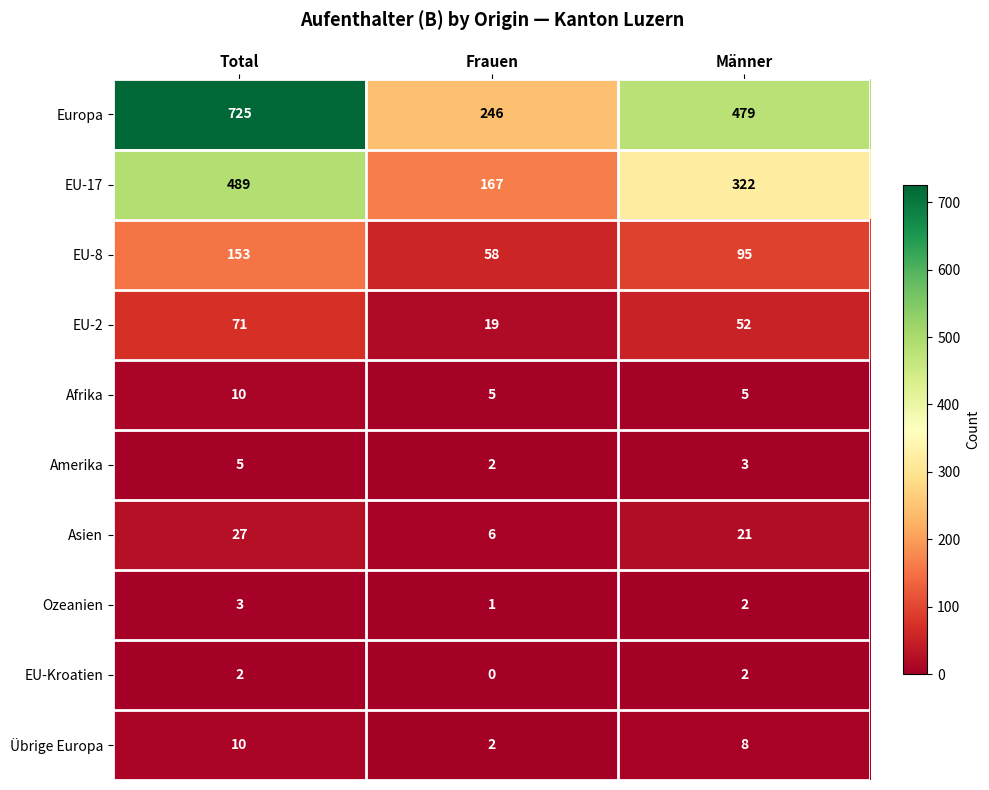

Reading left to right, what are all the values shown in this chart?

Europa: Total=725	Frauen=246	Männer=479
EU-17: Total=489	Frauen=167	Männer=322
EU-8: Total=153	Frauen=58	Männer=95
EU-2: Total=71	Frauen=19	Männer=52
Afrika: Total=10	Frauen=5	Männer=5
Amerika: Total=5	Frauen=2	Männer=3
Asien: Total=27	Frauen=6	Männer=21
Ozeanien: Total=3	Frauen=1	Männer=2
EU-Kroatien: Total=2	Frauen=0	Männer=2
Übrige Europa: Total=10	Frauen=2	Männer=8